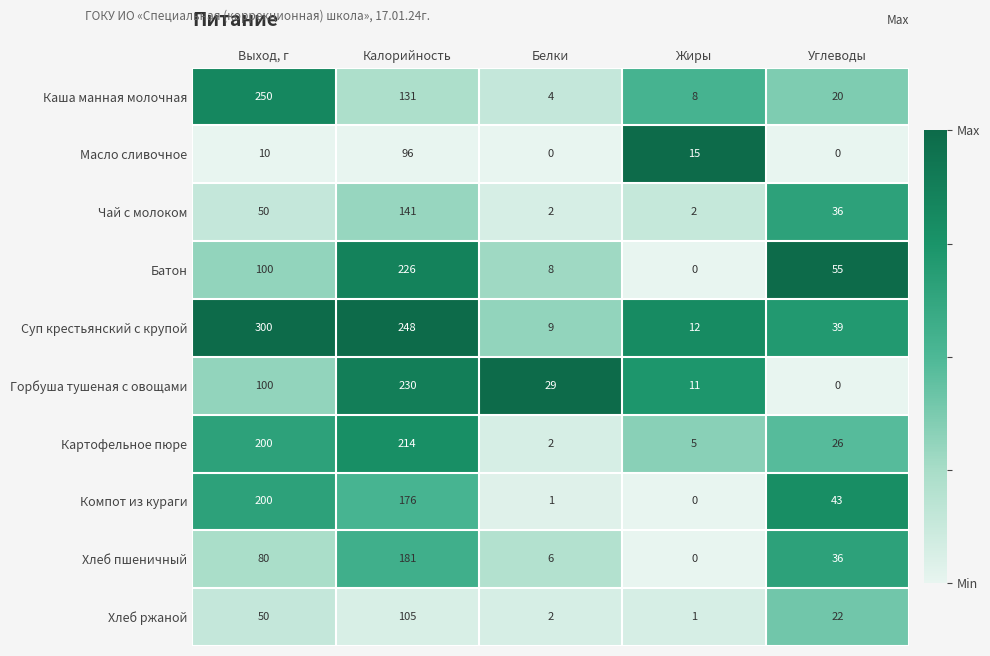

List the series in order of their peak value, lowest first.

Масло сливочное, Хлеб ржаной, Чай с молоком, Хлеб пшеничный, Компот из кураги, Картофельное пюре, Батон, Горбуша тушеная с овощами, Каша манная молочная, Суп крестьянский с крупой